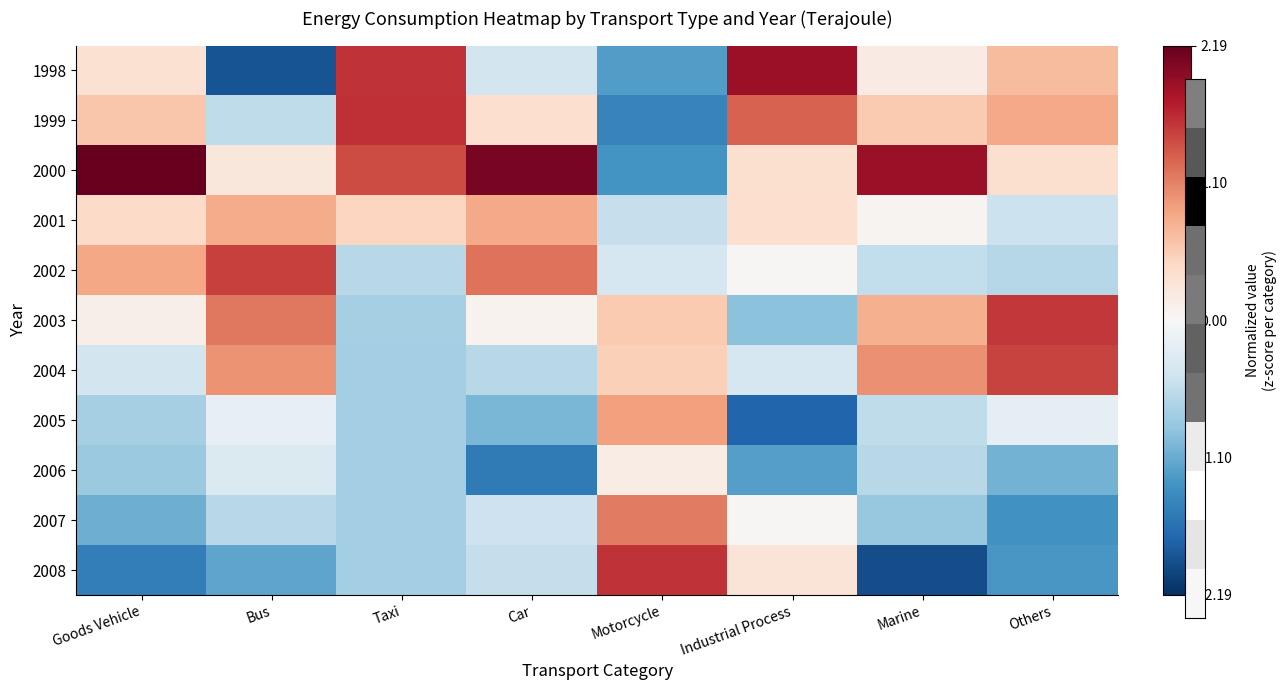

What is the smallest value displayed?

-1.9